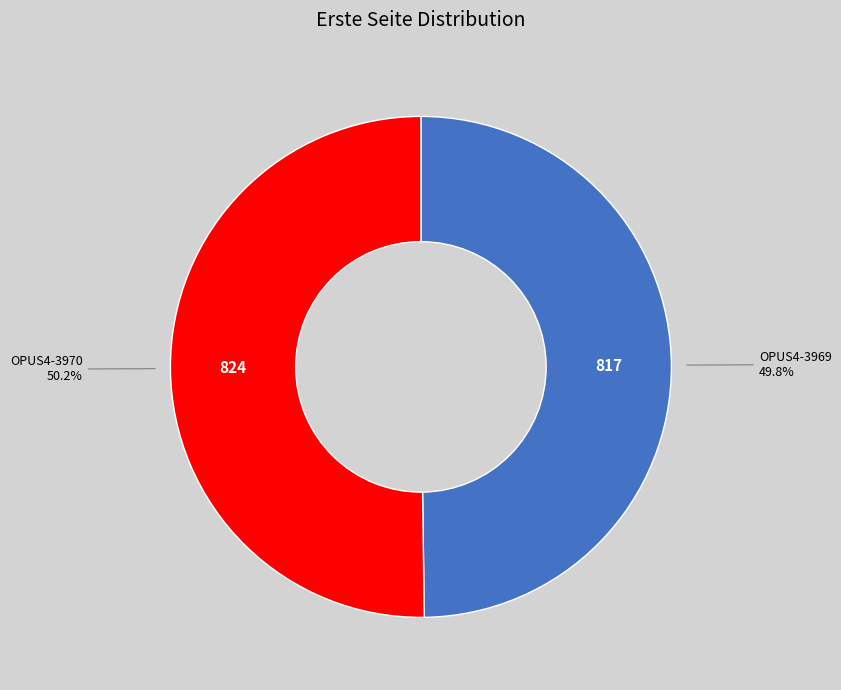

How many slices are in this pie chart?

2